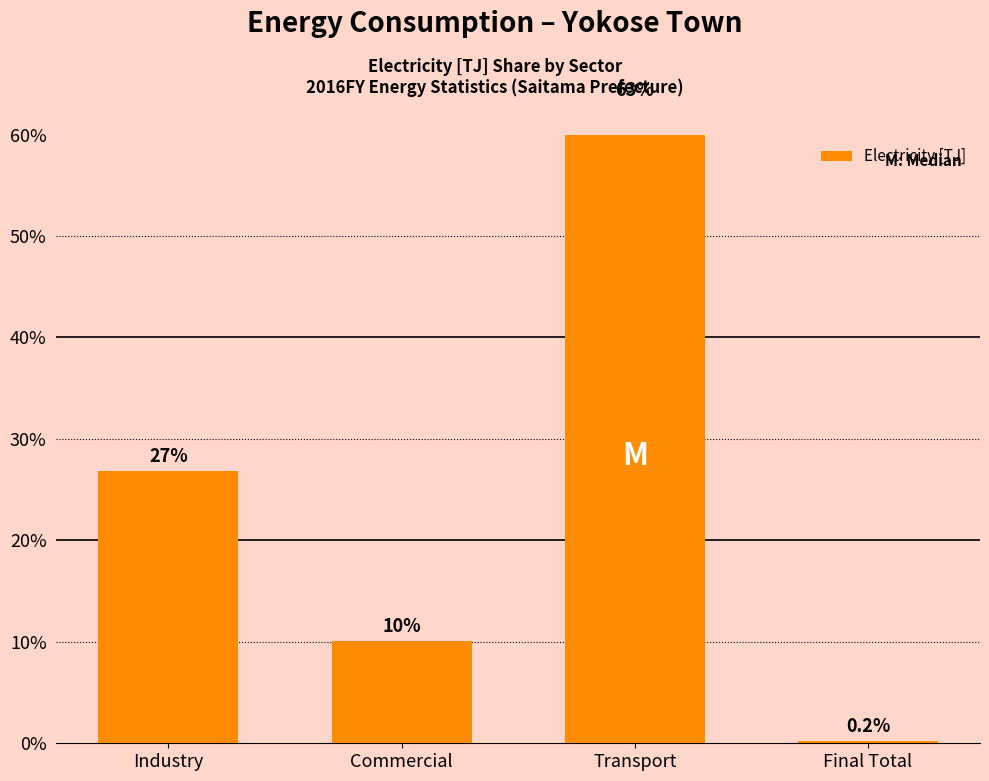

What is the average value?

25.0